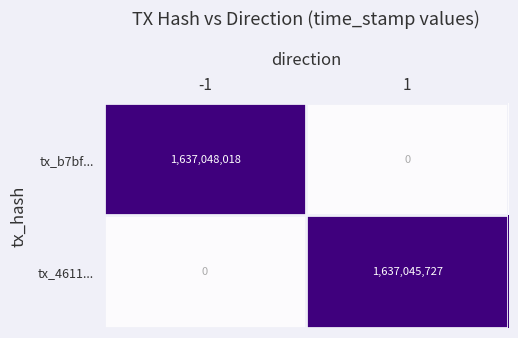

Which series has the widest spread of values?

tx_b7bf...